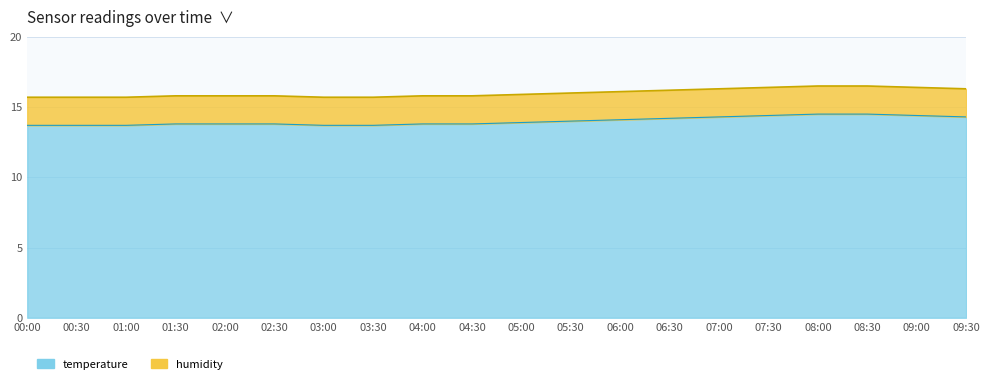

Does the chart display data point markers on the line(s)?

No